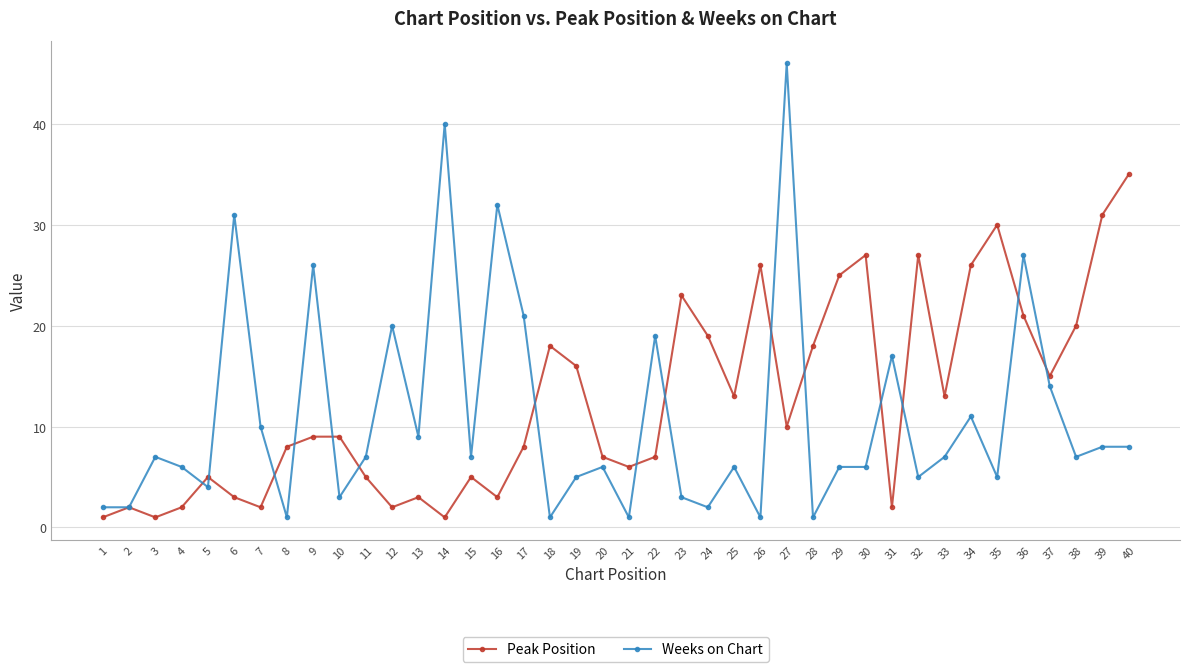

True or false: Weeks on Chart and Peak Position cross at least once.

True